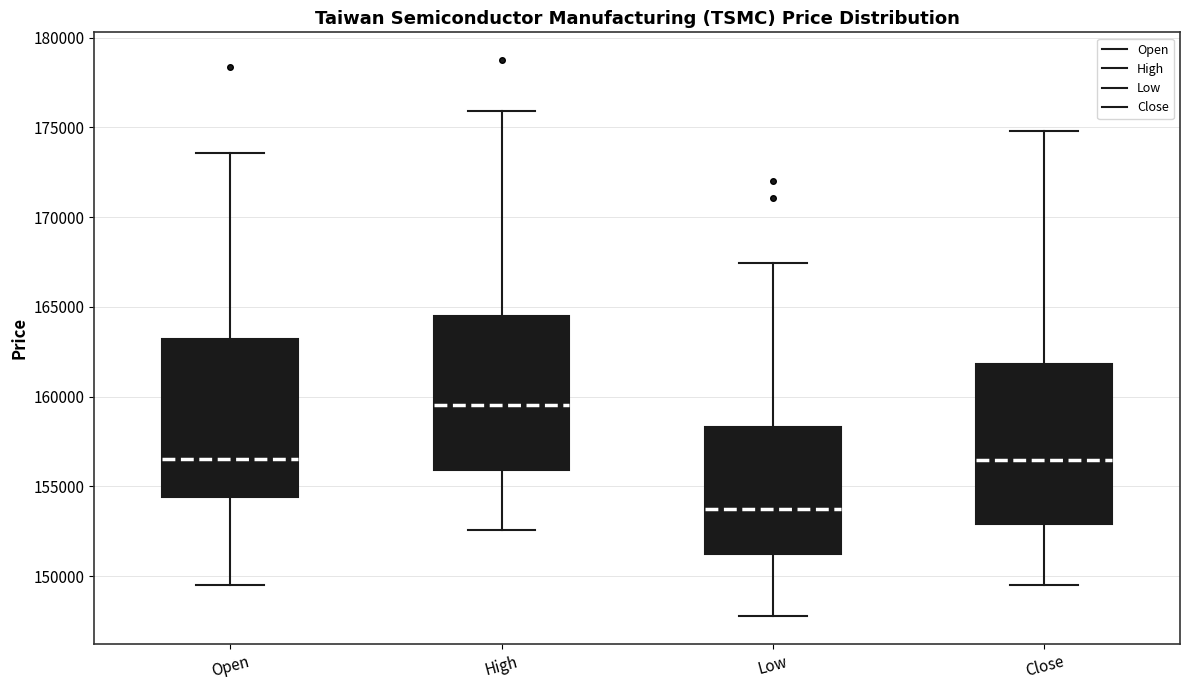

Reading left to right, transcribe this box plot: for each box, give where its median line is, the range the box spans, and where its two whiskers end, as read against the y-axis. The values are not printed on the chart, so give them approximately, as read against the axis.

Open: median 156500, box 154500 to 163000, whiskers 149500 to 173500
High: median 159500, box 156000 to 164500, whiskers 152500 to 176000
Low: median 153500, box 151500 to 158500, whiskers 148000 to 167500
Close: median 156500, box 153000 to 162000, whiskers 149500 to 175000